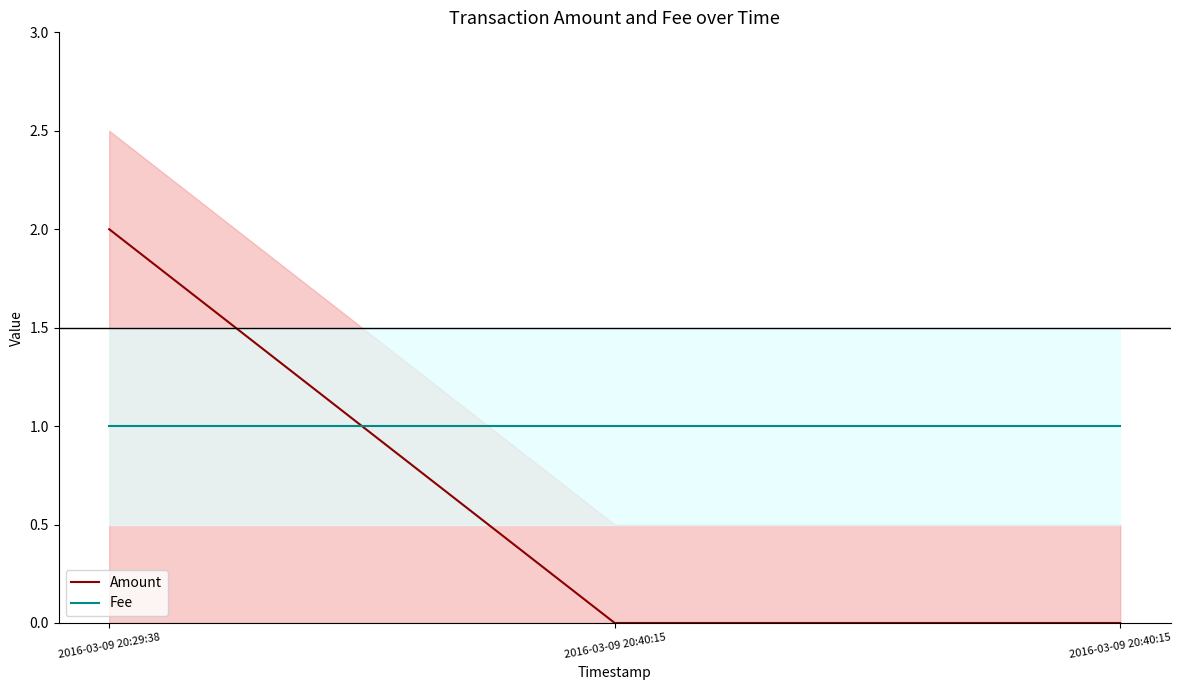

What is the total value across all series at 2016-03-09 20:40:15?

1